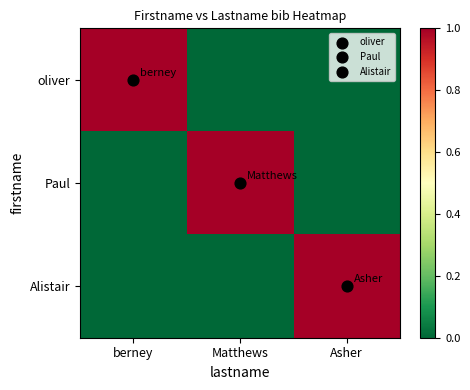

At which category is the sum across all series the highest?

berney